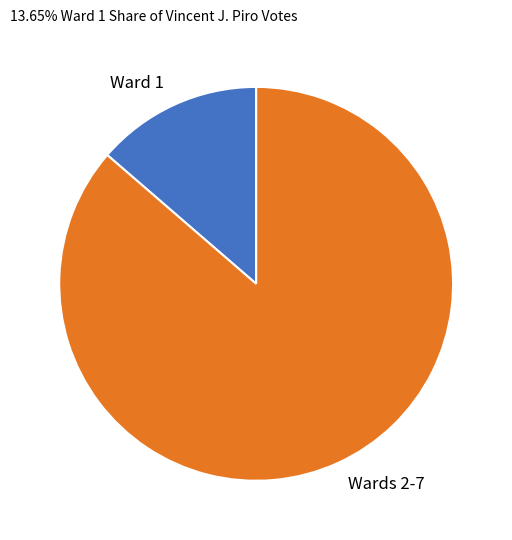

Do Ward 1 and Wards 2-7 together represent more than half of the pie?

Yes